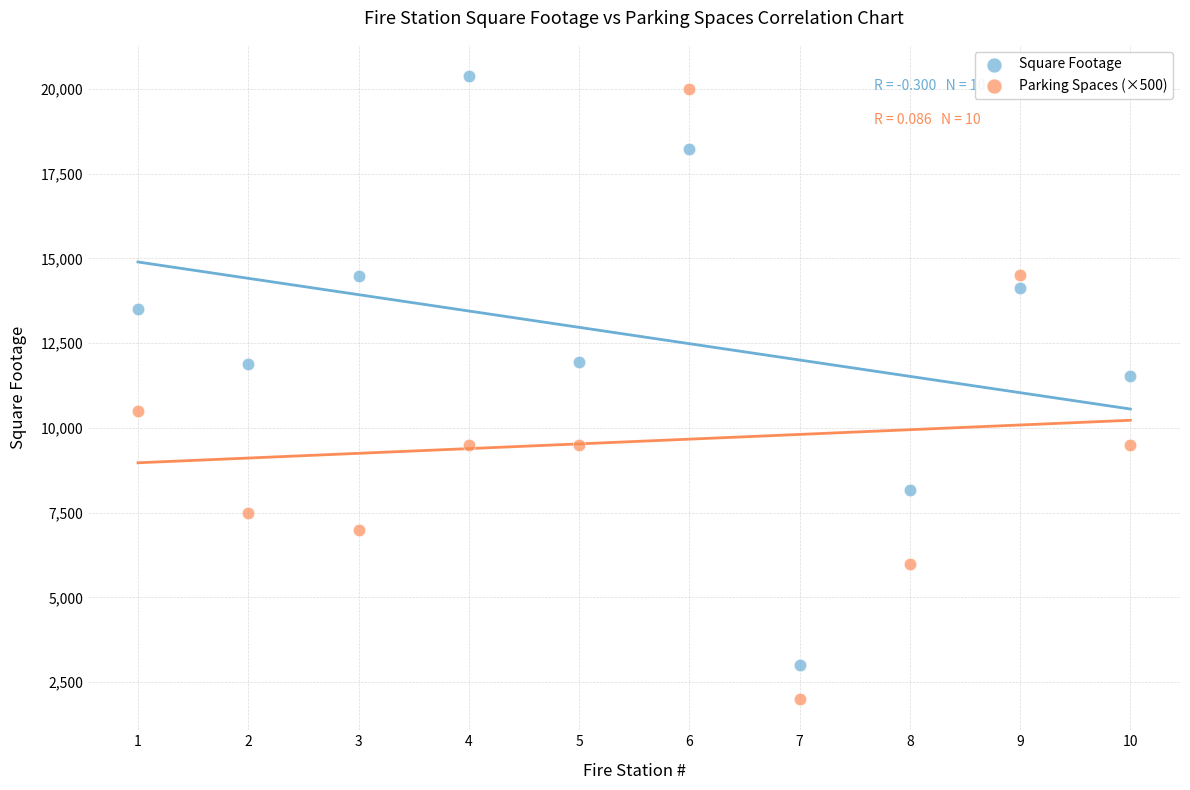

Which series reaches the maximum Y coordinate?

Square Footage